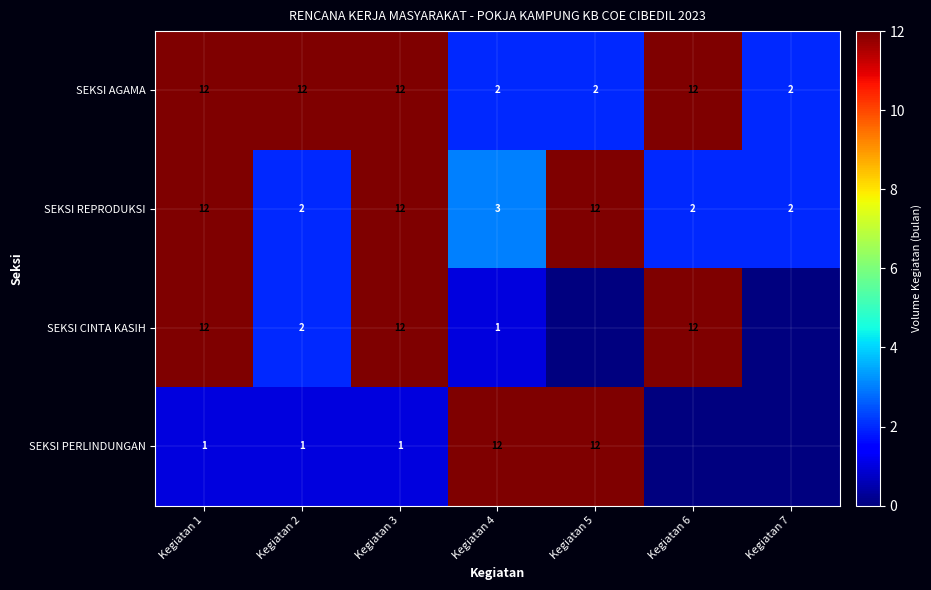

What is the difference between the highest and lowest values at Kegiatan 2?

11